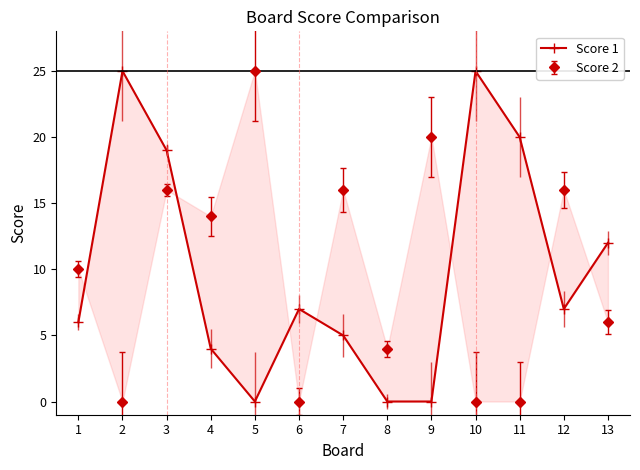

How many interior local peaks (higher than both neighbors) does the data have?

3